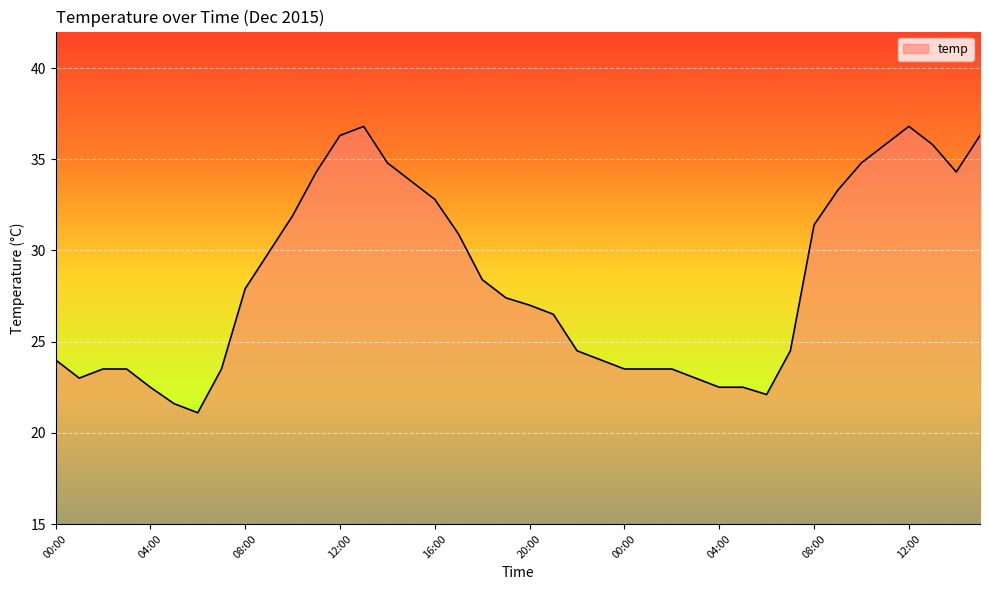

What is the difference between the maximum and minimum values?

15.7